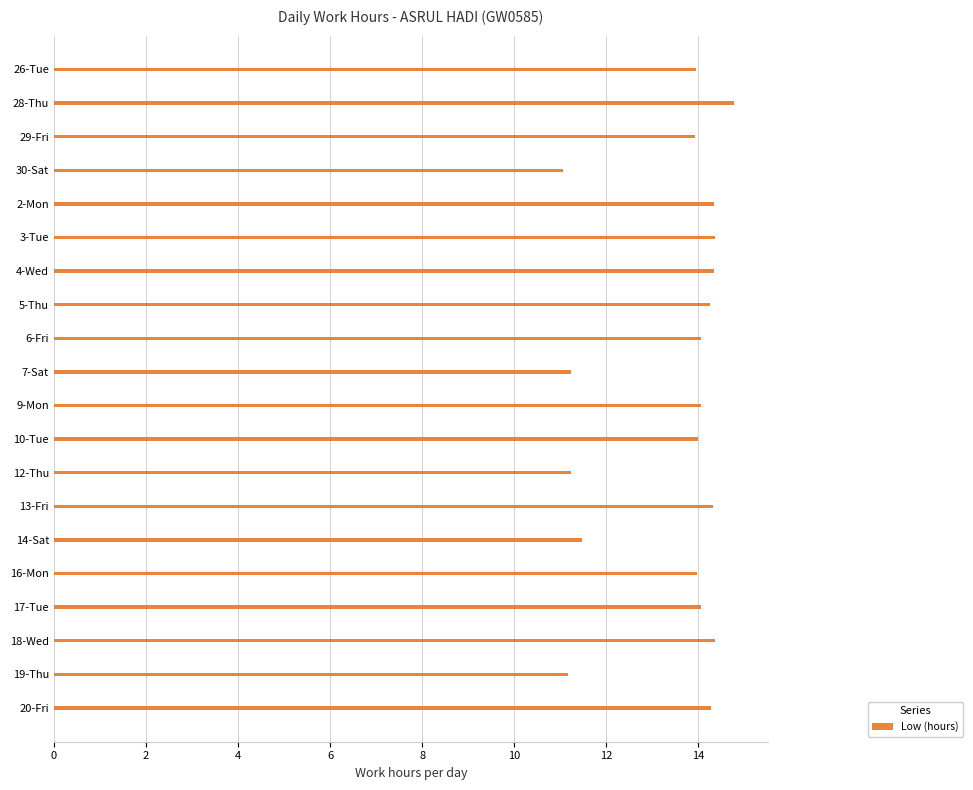

True or false: the data shows 19.7 at 6-Fri.

False